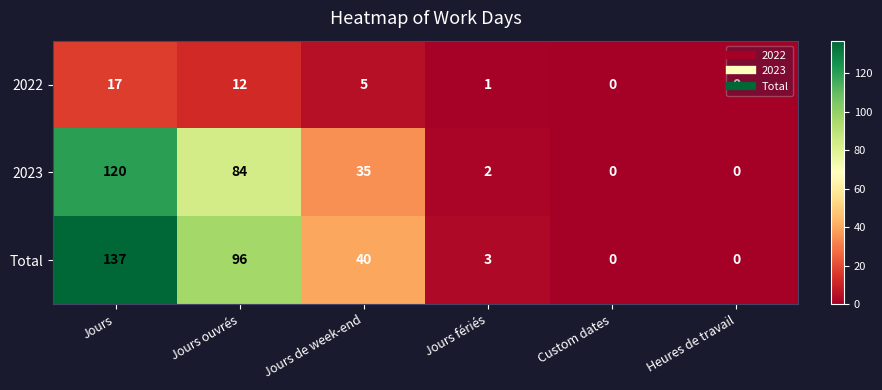

The Total series shows 14 at Jours de week-end. True or false?

False